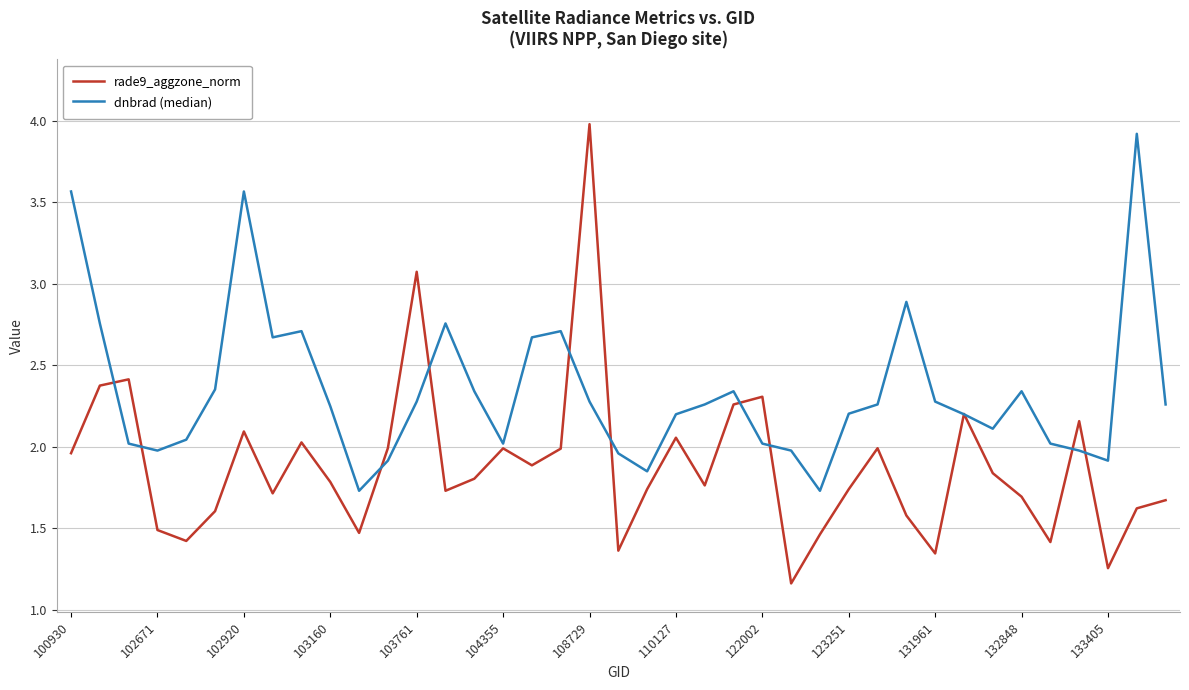

What are all the series names shown in the legend?

rade9_aggzone_norm, dnbrad (median)